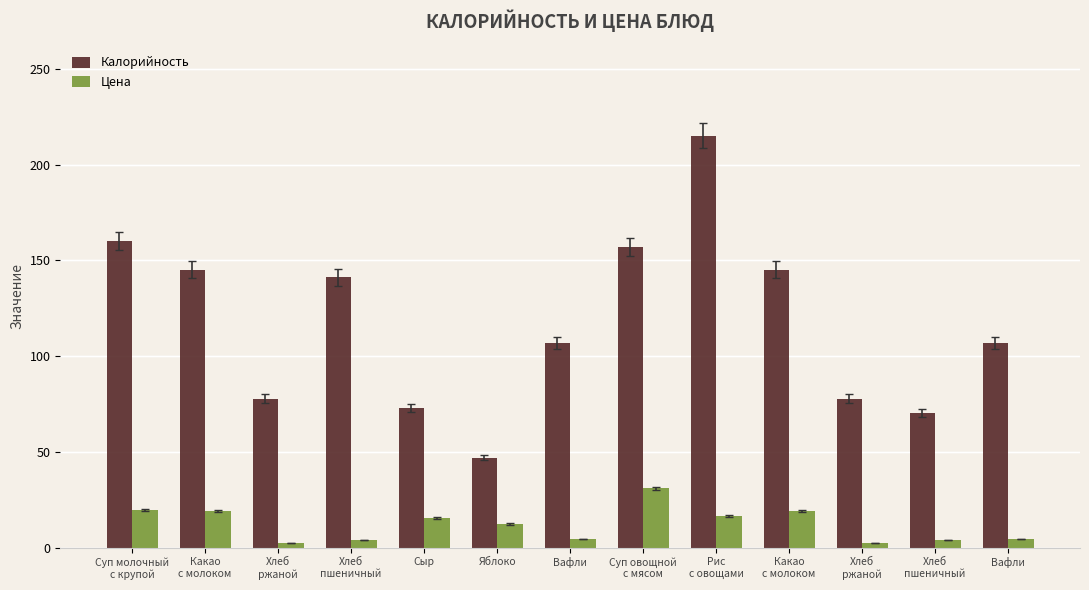

How many bars are there in each group?

2